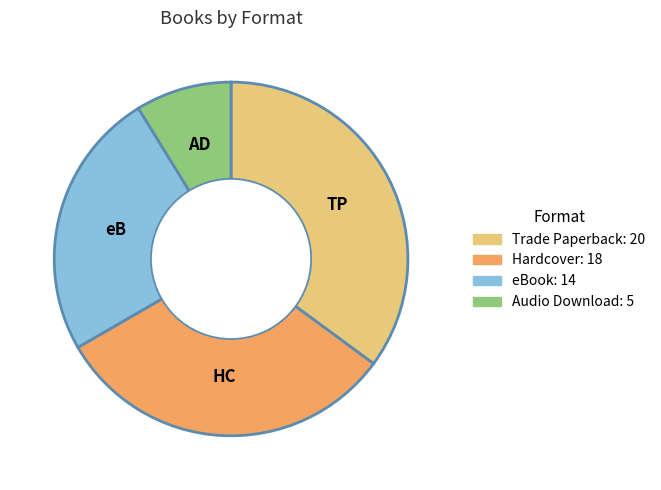

Is the sum of Hardcover and Trade Paperback greater than half?

Yes